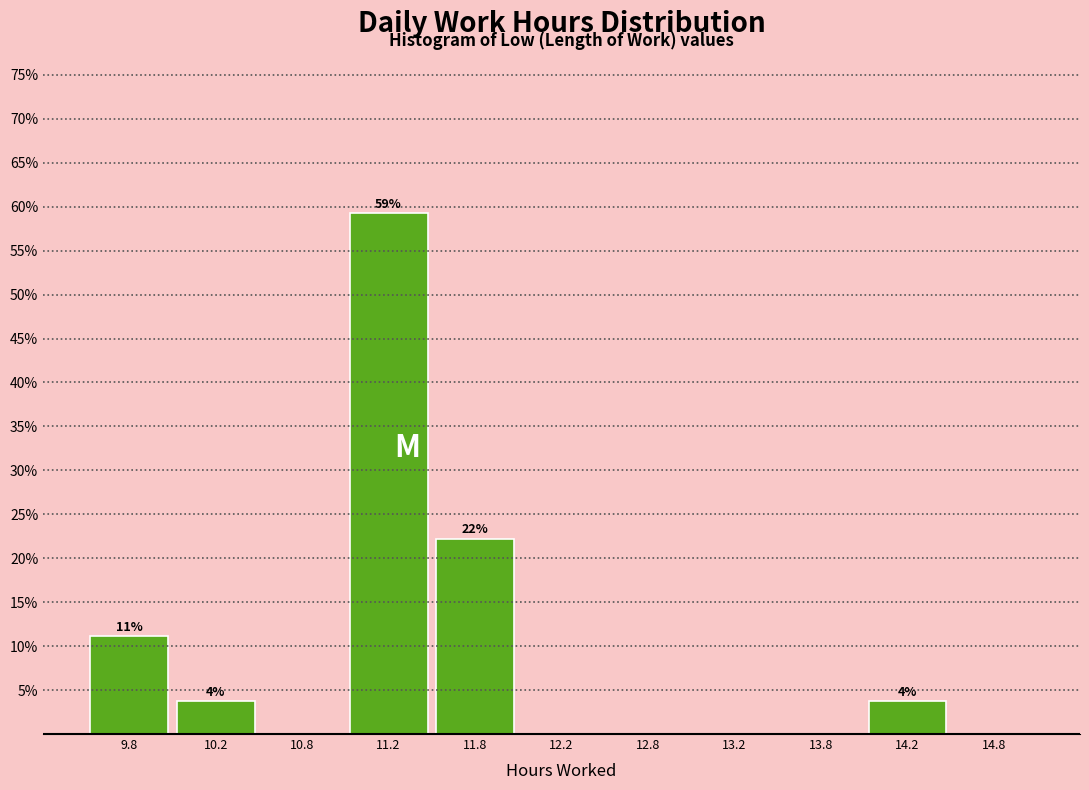

Over which range of the x-axis is the bar tallest?

11.0 to 11.5